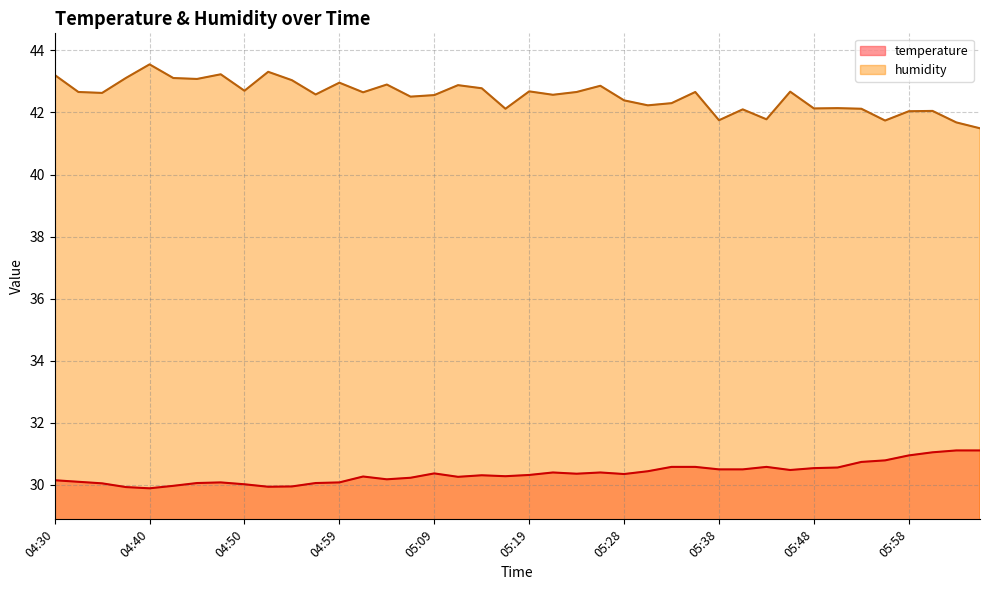

What is the difference between the maximum and minimum values in the humidity series?

2.1